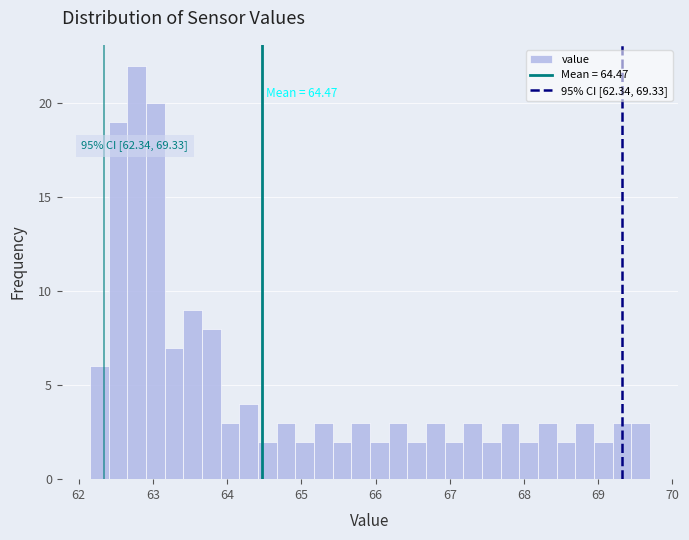

Read against the x-axis, roughly where is the centre of the tallest bar?

62.8